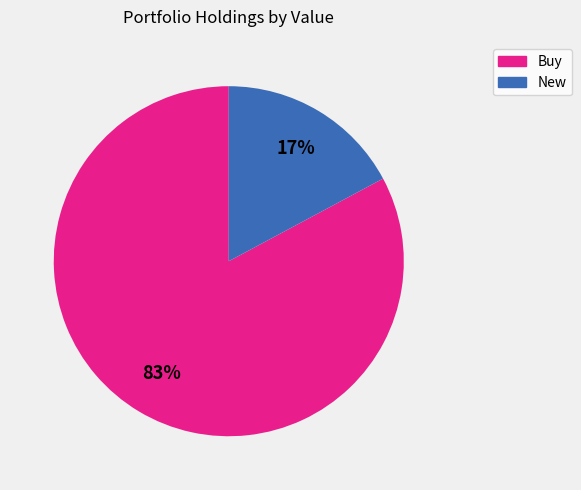

To the nearest percent, what is the difference between the largest and smallest slice percentages?

66%